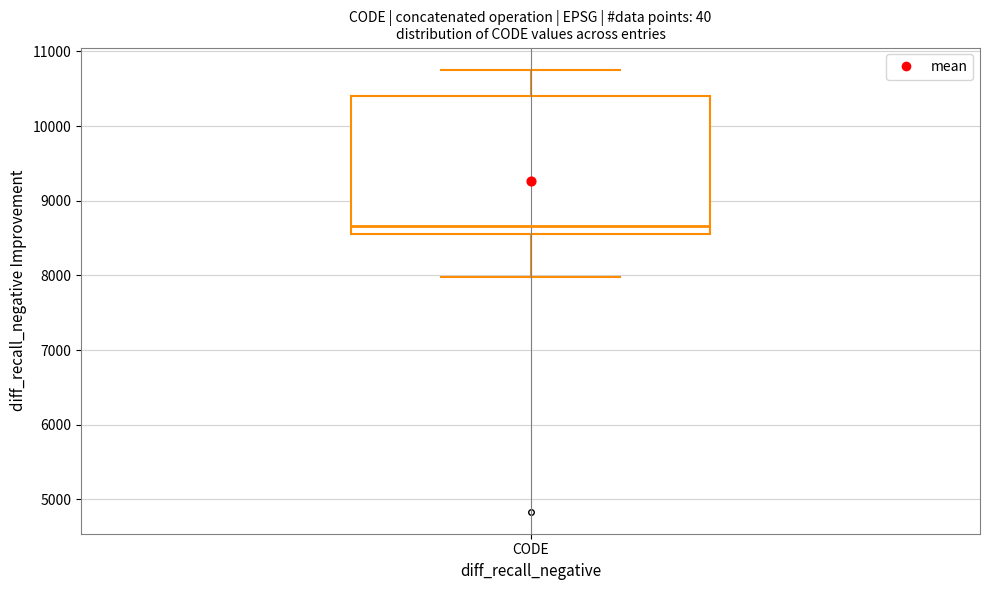

Where does the lower whisker of the box for CODE end on the y-axis? The values are not printed on the chart, so give them approximately, as read against the axis.

8000